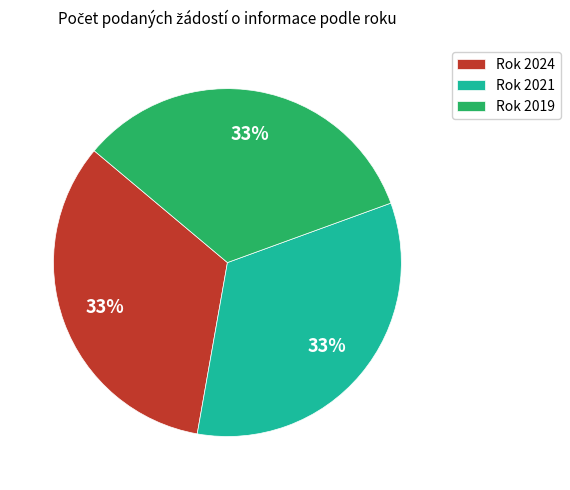

Is it true that Rok 2019 is 19% of the pie?

False